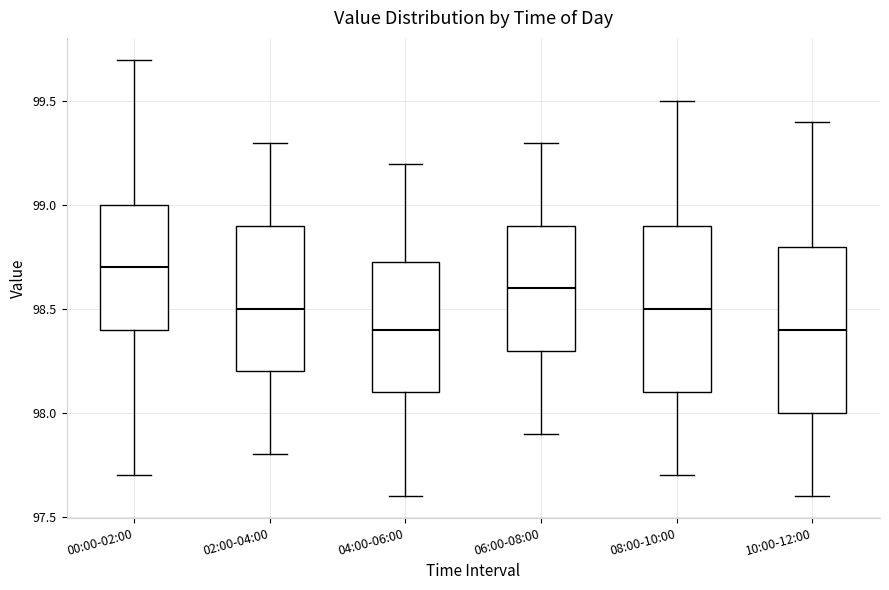

Reading left to right, transcribe this box plot: for each box, give where its median line is, the range the box spans, and where its two whiskers end, as read against the y-axis. The values are not printed on the chart, so give them approximately, as read against the axis.

00:00-02:00: median 98.70, box 98.40 to 99.00, whiskers 97.70 to 99.70
02:00-04:00: median 98.50, box 98.20 to 98.90, whiskers 97.80 to 99.30
04:00-06:00: median 98.40, box 98.10 to 98.75, whiskers 97.60 to 99.20
06:00-08:00: median 98.60, box 98.30 to 98.90, whiskers 97.90 to 99.30
08:00-10:00: median 98.50, box 98.10 to 98.90, whiskers 97.70 to 99.50
10:00-12:00: median 98.40, box 98.00 to 98.80, whiskers 97.60 to 99.40